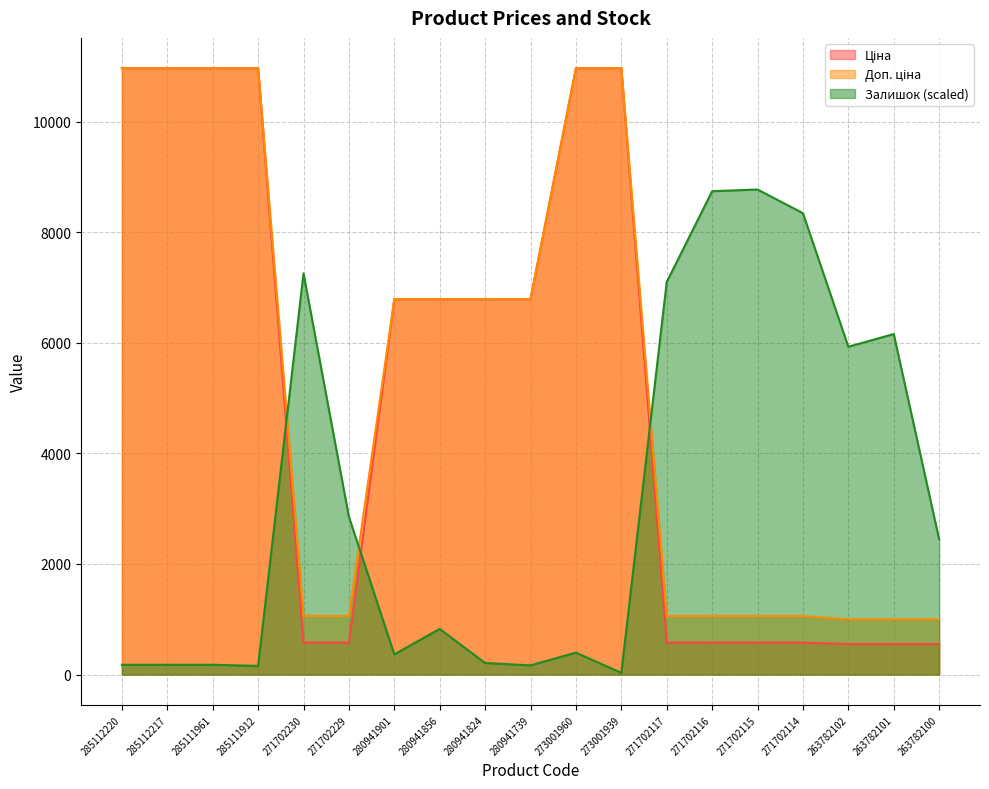

What value does the Ціна series have at 280941739?

6787.1